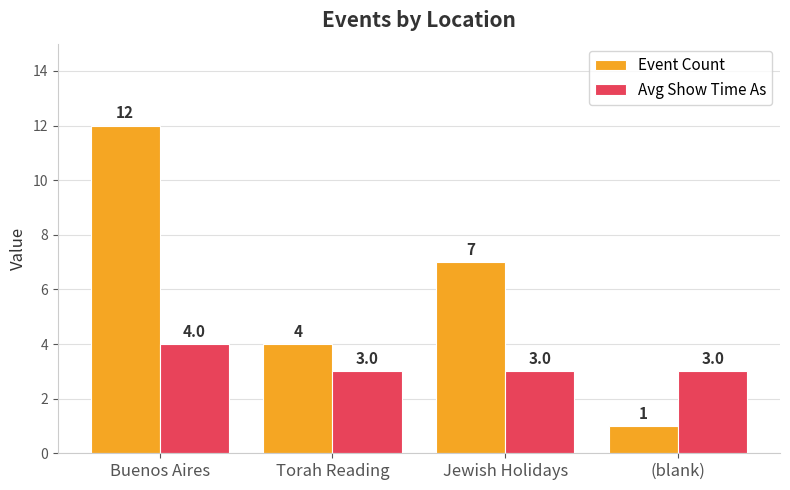

What is the label of the 1st bar from the left?

Buenos Aires